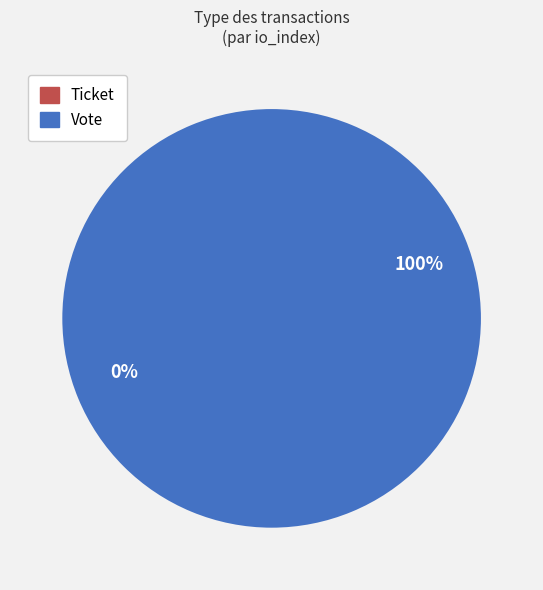

Is the sum of Ticket (io_index=0) and Vote (io_index=1) greater than half?

Yes